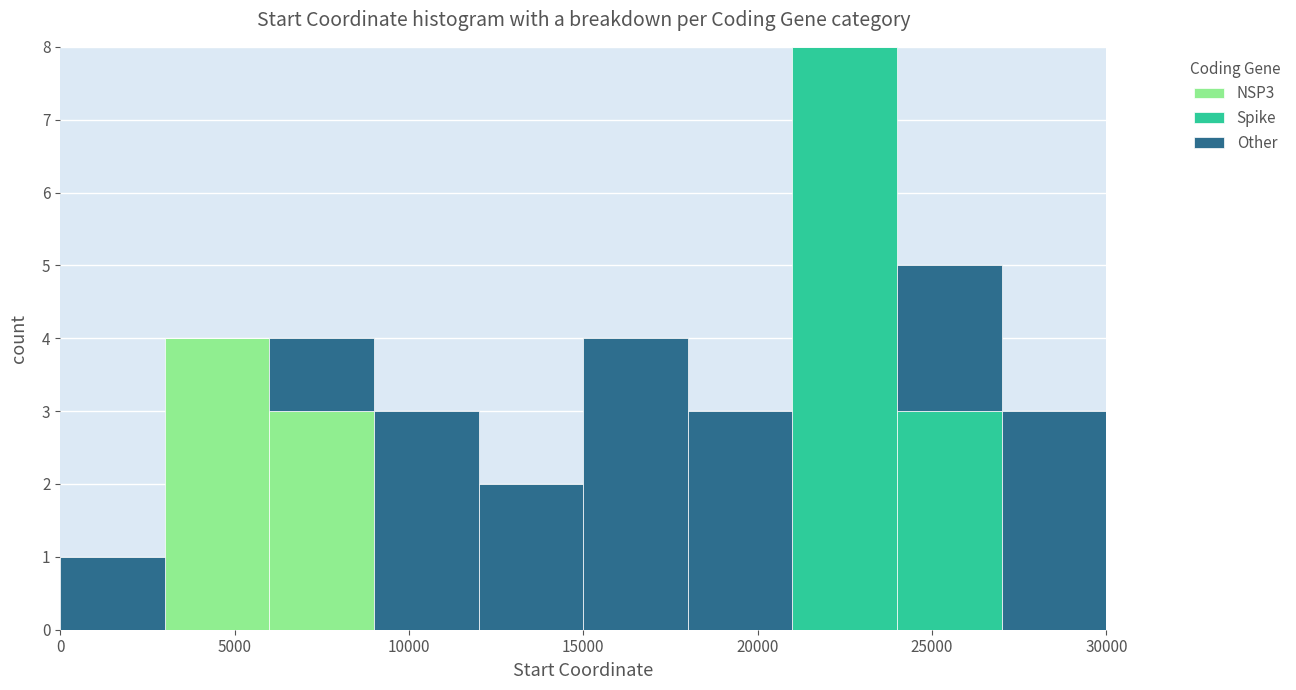

Reading left to right, transcribe this chart: for each stacked bar, give the range it covers on the x-axis and its total height. The values are not printed on the chart, so give them approximately, as read against the axis.

0 to 3000: 1
3000 to 6000: 4
6000 to 9000: 4
9000 to 12000: 3
12000 to 15000: 2
15000 to 18000: 4
18000 to 21000: 3
21000 to 24000: 8
24000 to 27000: 5
27000 to 30000: 3